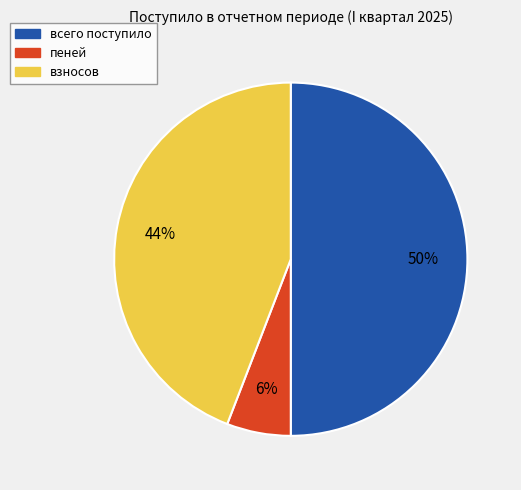

What percentage is the пеней slice, to the nearest percent?

6%